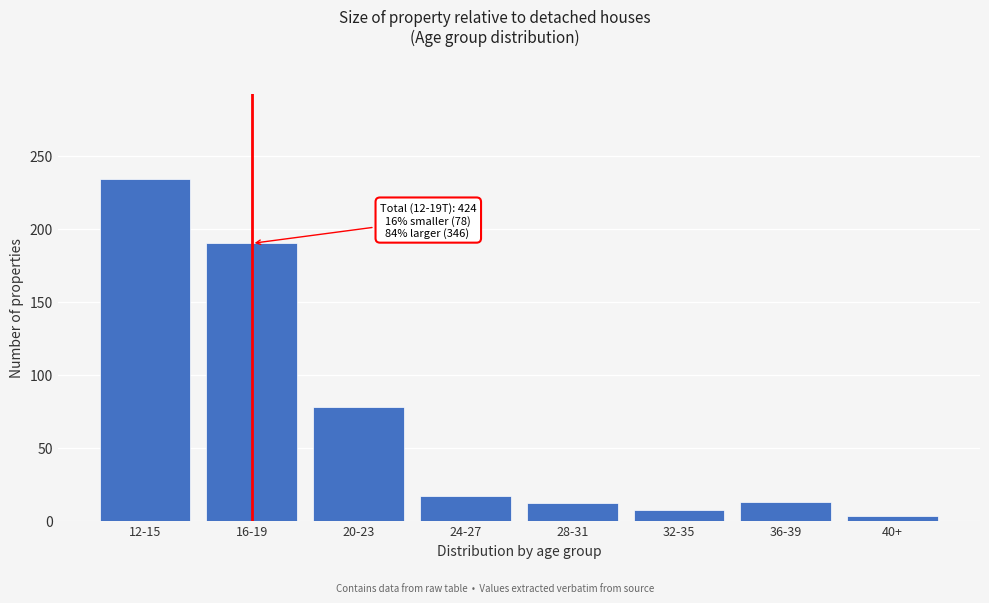

Is it true that the value at 24-27 is 8?

False